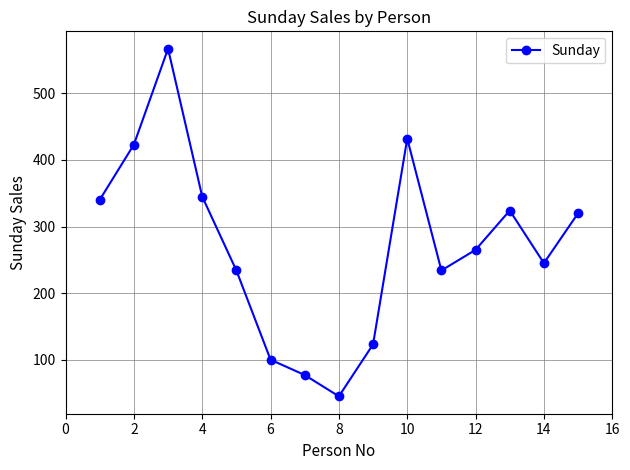

What is the value of the 13th point from the left?

324